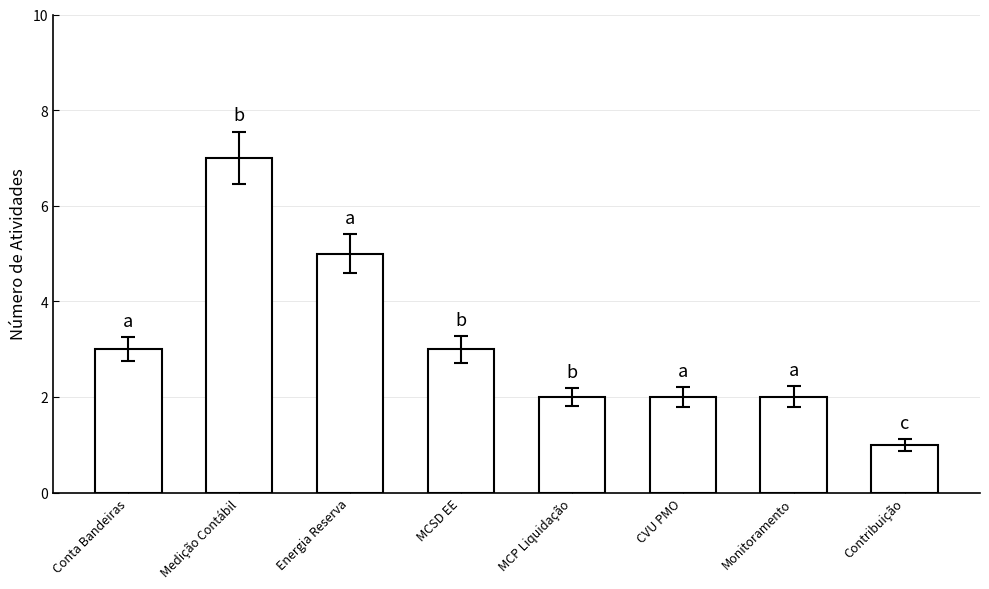

What value does the data have at MCSD EE?

3